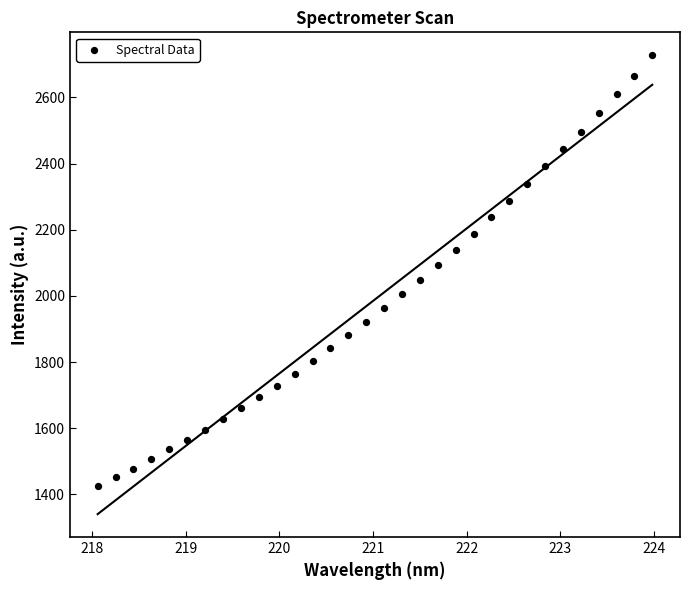

What is the range of Y values (max minus min)?

1301.8